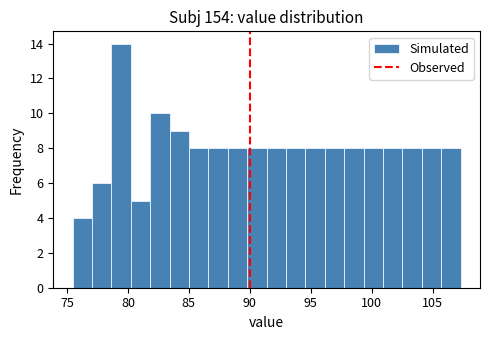

Read against the x-axis, roughly where is the centre of the tallest bar?

79.5